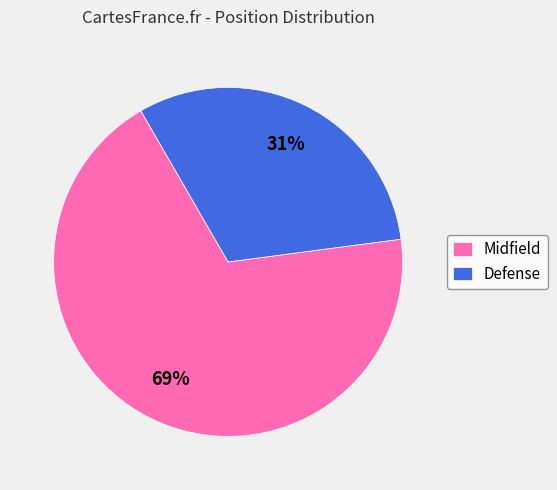

Which category has the smallest portion of the pie?

Defense